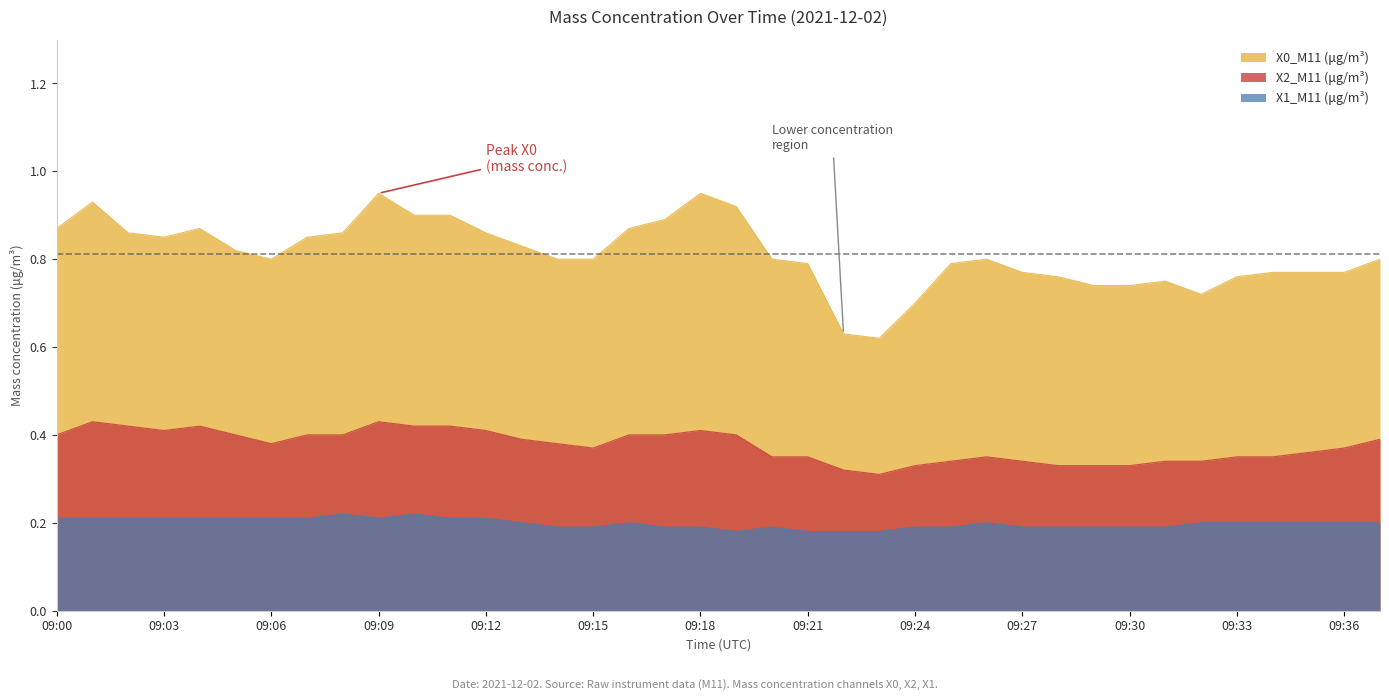

Does the chart display data point markers on the line(s)?

No